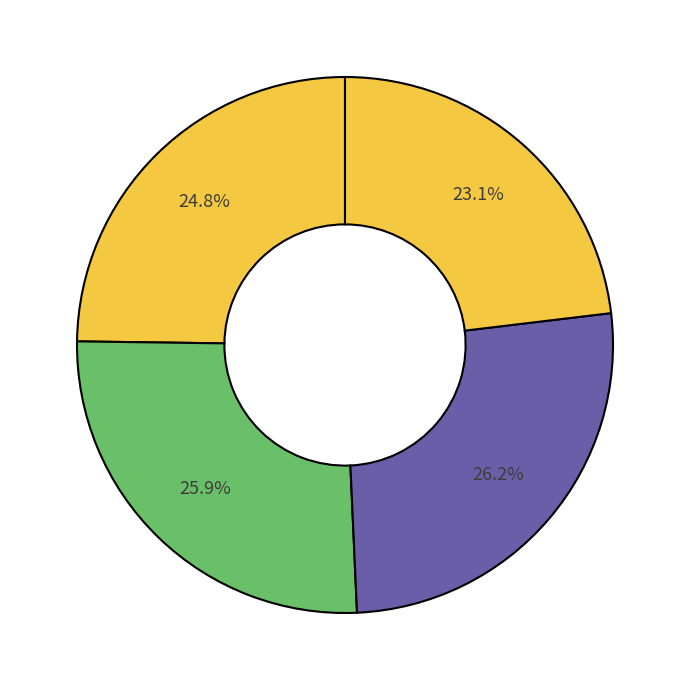

Rank the categories by value from lowest to highest.

200 m - Juniori, 200 m - Dorastenci, 200 m - Dorastenky (Beňová), 200 m - Dorastenky (Slezáková)